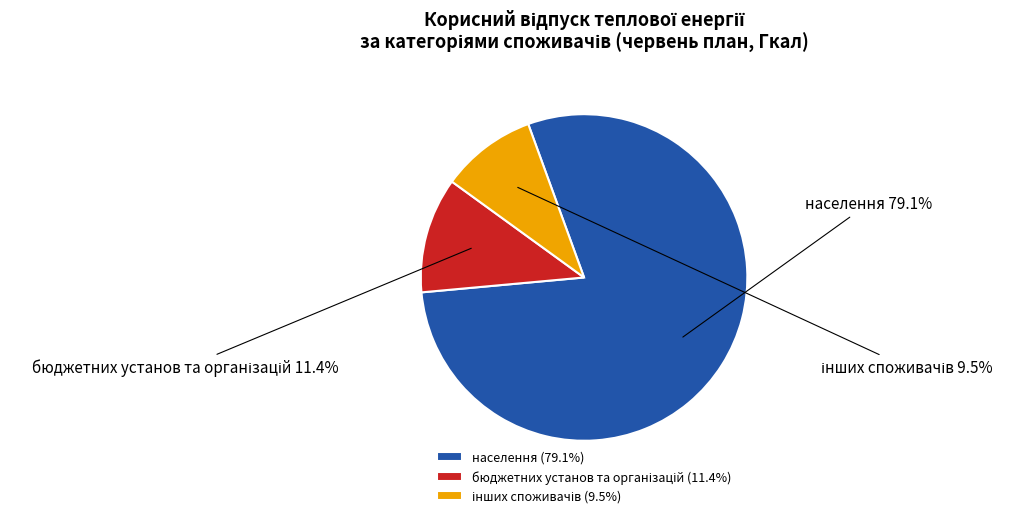

Does населення represent more than half of the total?

Yes